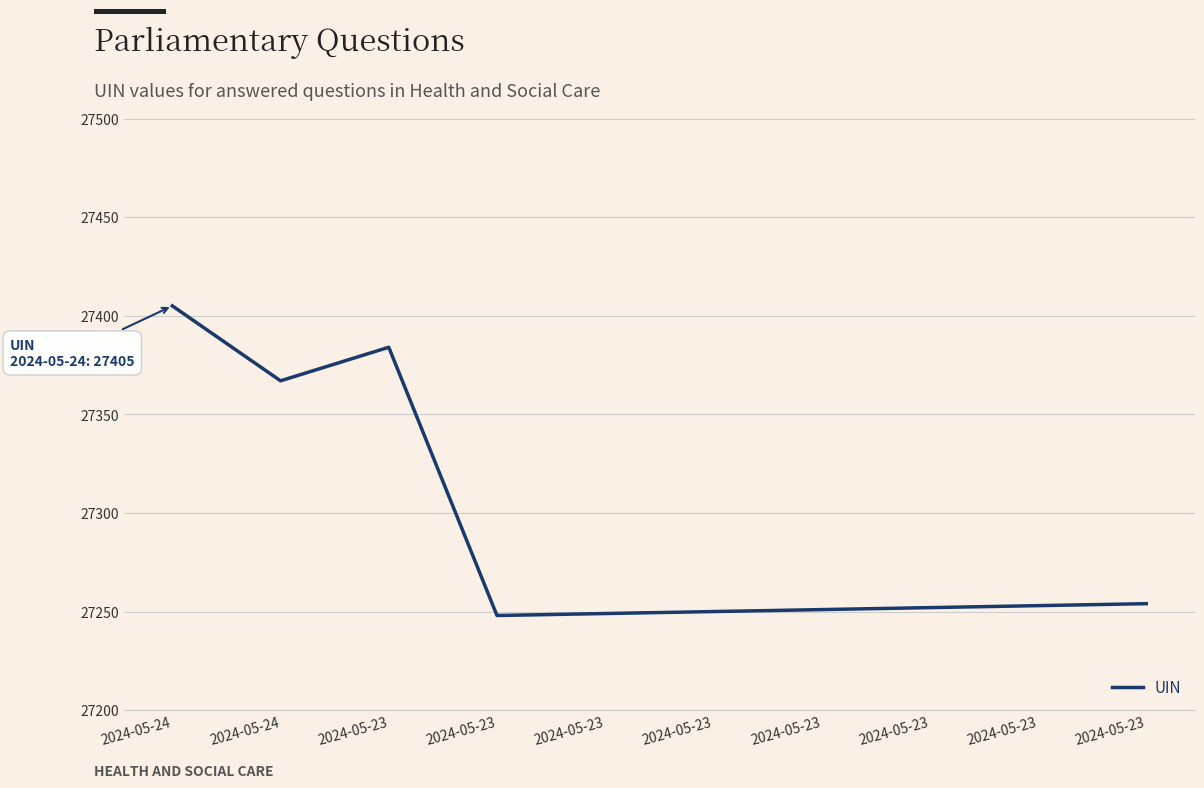

Approximately how many times larger is the value at 2024-05-24 compared to 2024-05-23?

1.0